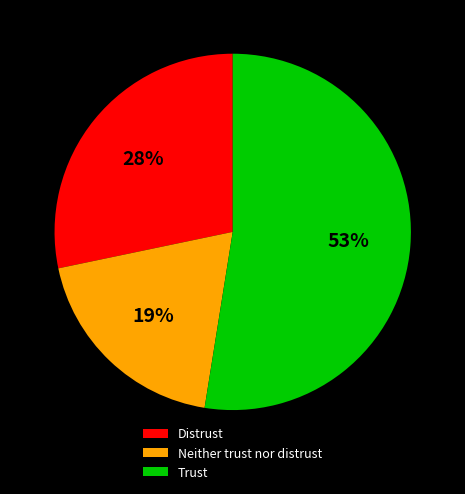

Which category has the biggest portion of the pie?

Trust